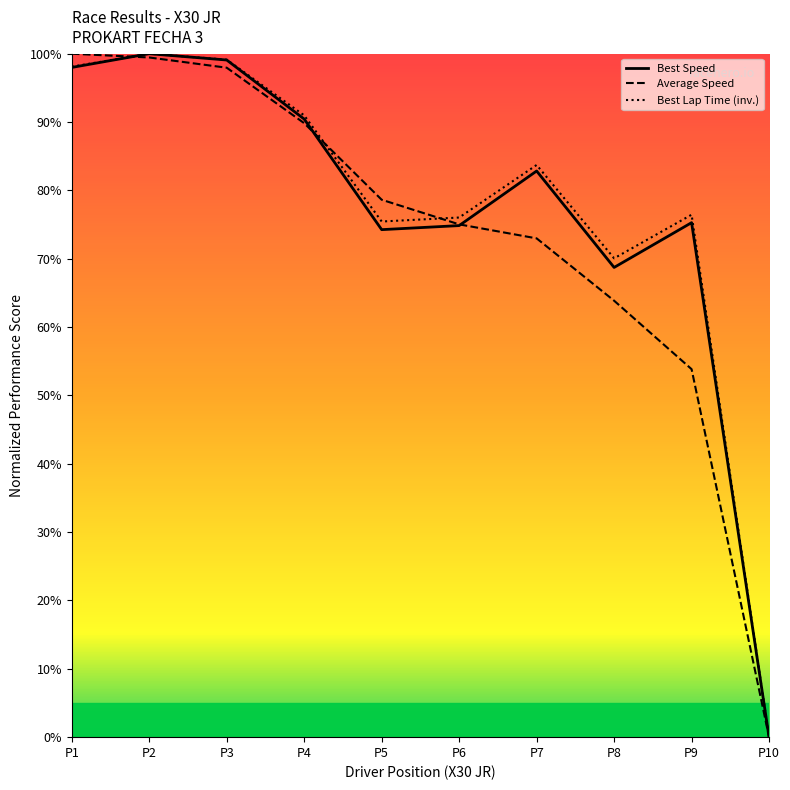

What are all the series names shown in the legend?

Best Speed, Average Speed, Best Lap Time (inv.)